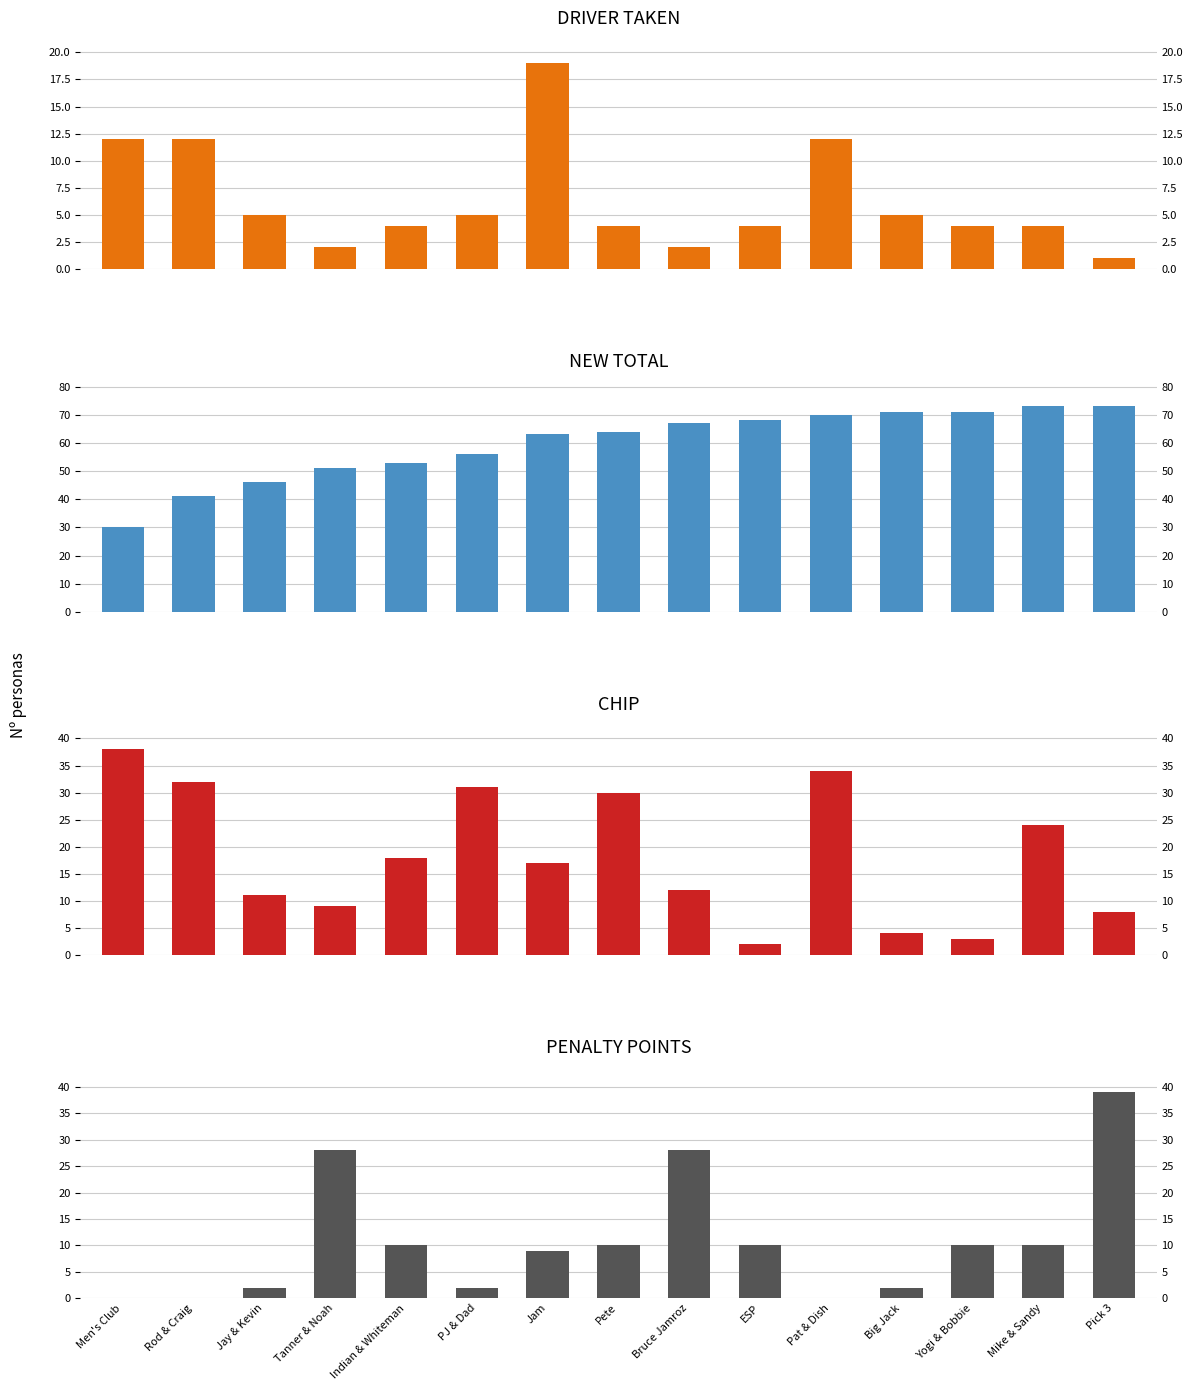

Rank the categories by NEW TOTAL value from highest to lowest.

Mike & Sandy, Pick 3, Big Jack, Yogi & Bobbie, Pat & Dish, ESP, Bruce Jamroz, Pete, Jam, PJ & Dad, Indian & Whiteman, Tanner & Noah, Jay & Kevin, Rod & Craig, Men's Club